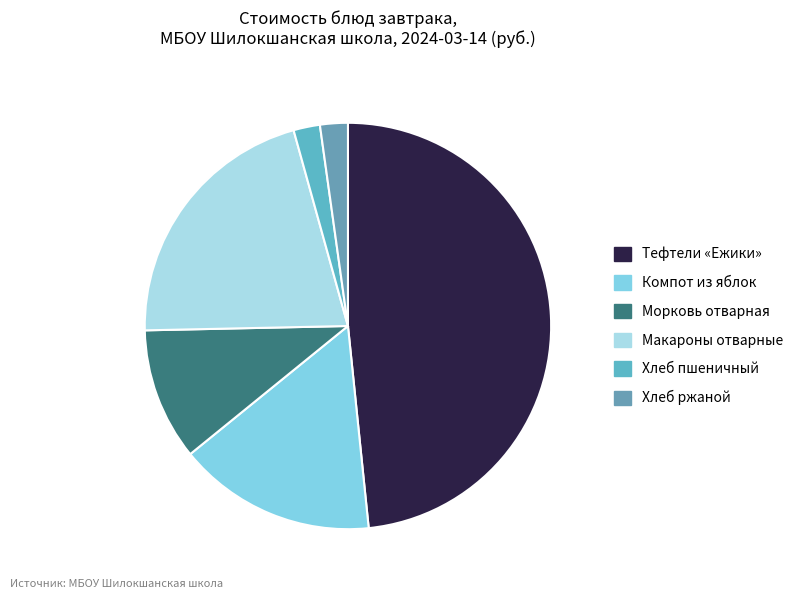

How many slices are in this pie chart?

6